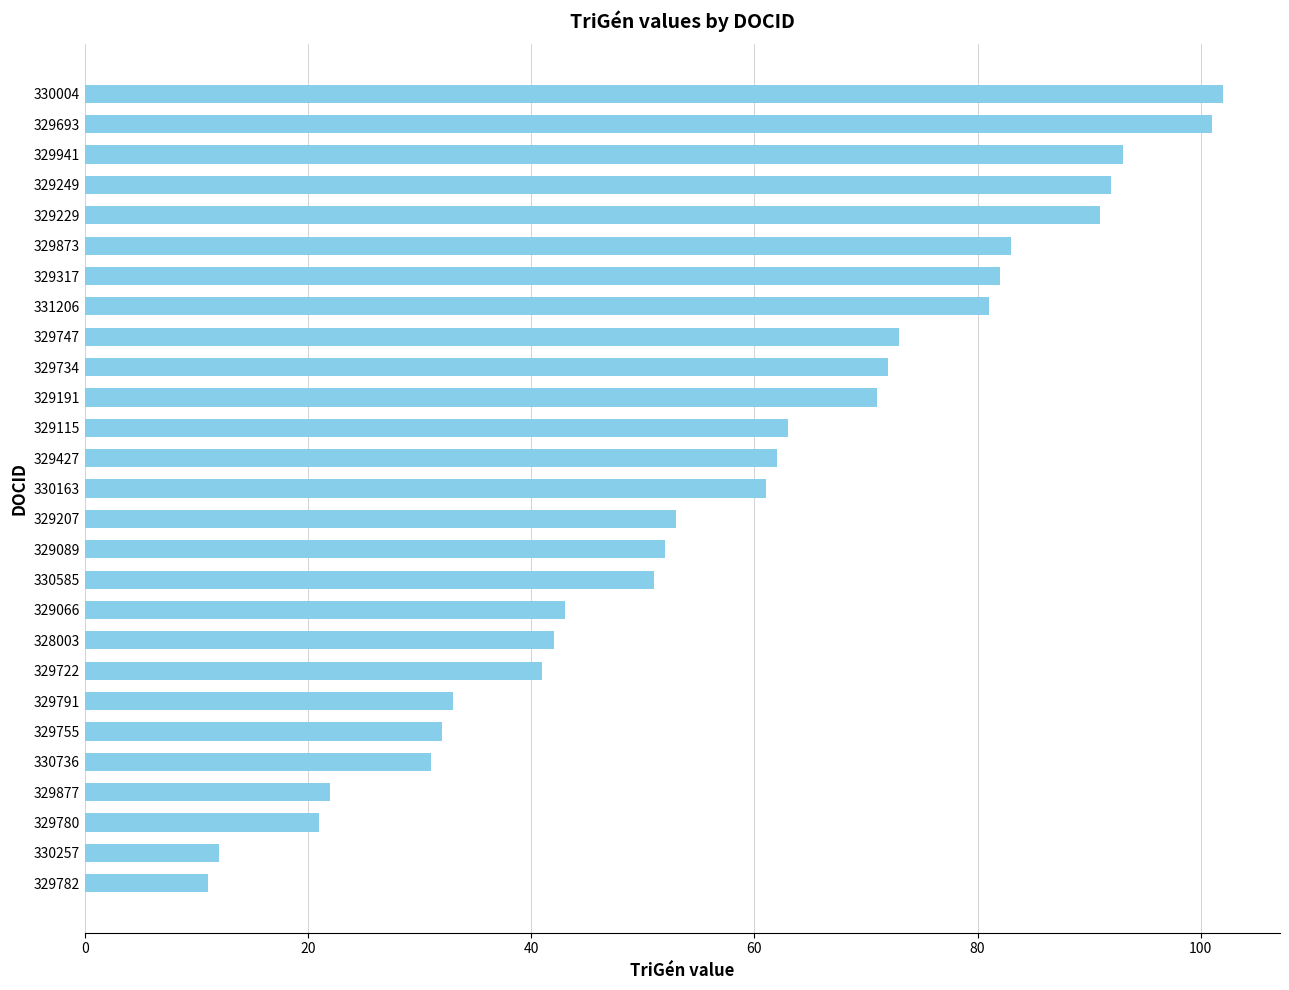

Which has a higher value, 330163 or 329755?

330163